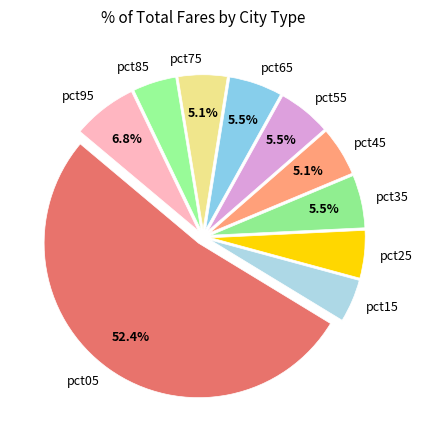

To the nearest percent, what is the average slice percentage?

10%